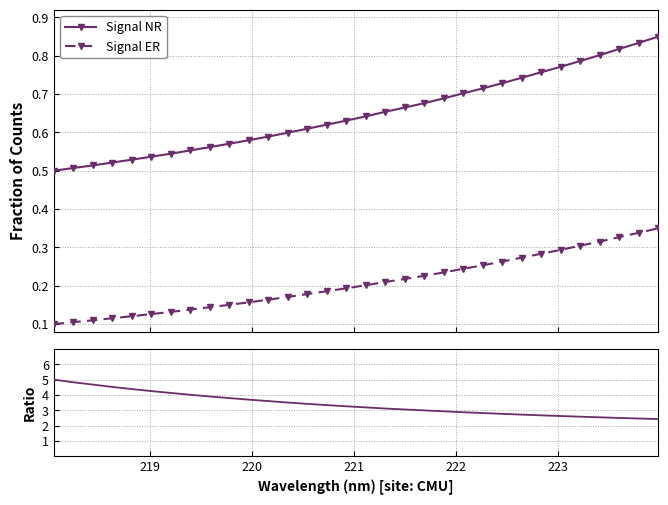

How many Signal ER values are between 0 and 1?

32